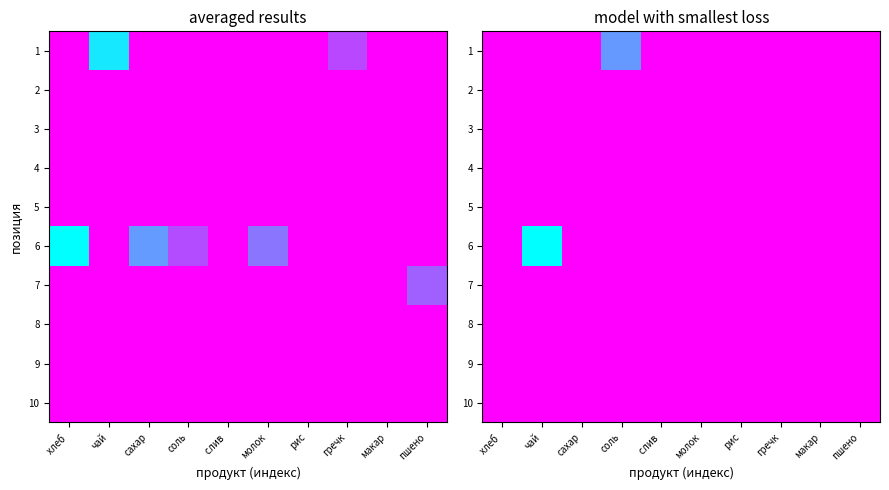

The value of 3 at гречк is 0.0. True or false?

True